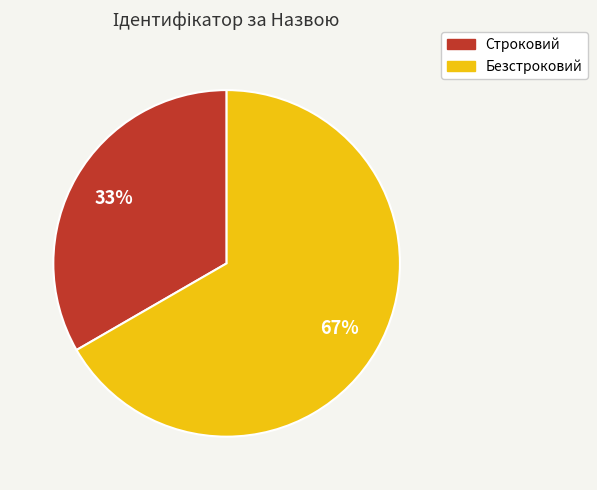

What is the smallest slice in the pie chart?

Строковий